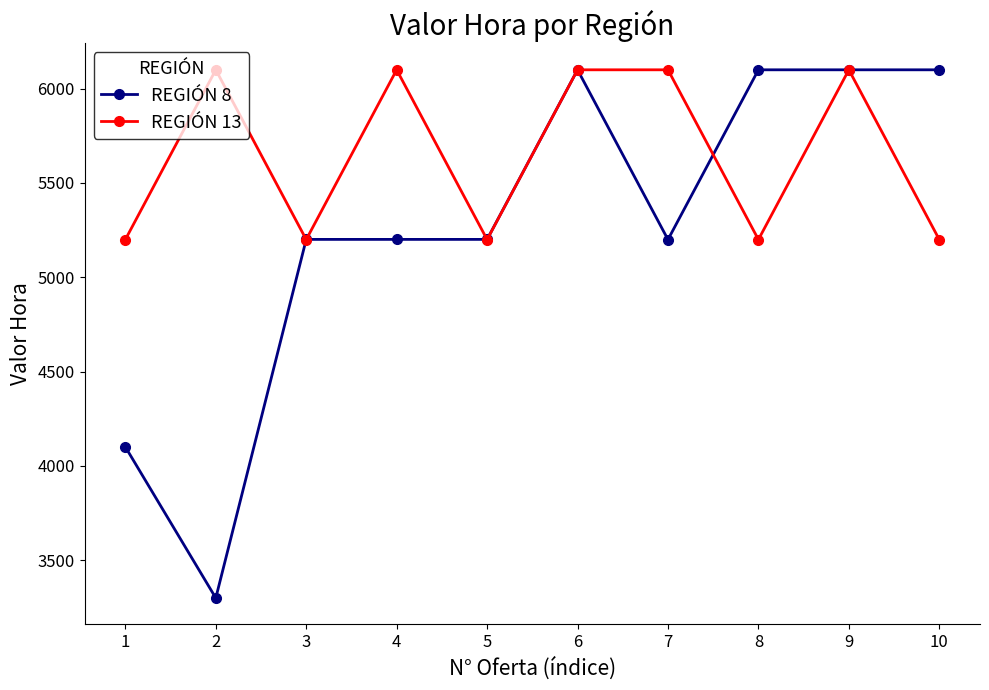

What is the value of the REGIÓN 13 point at the 1st from the left?

5200